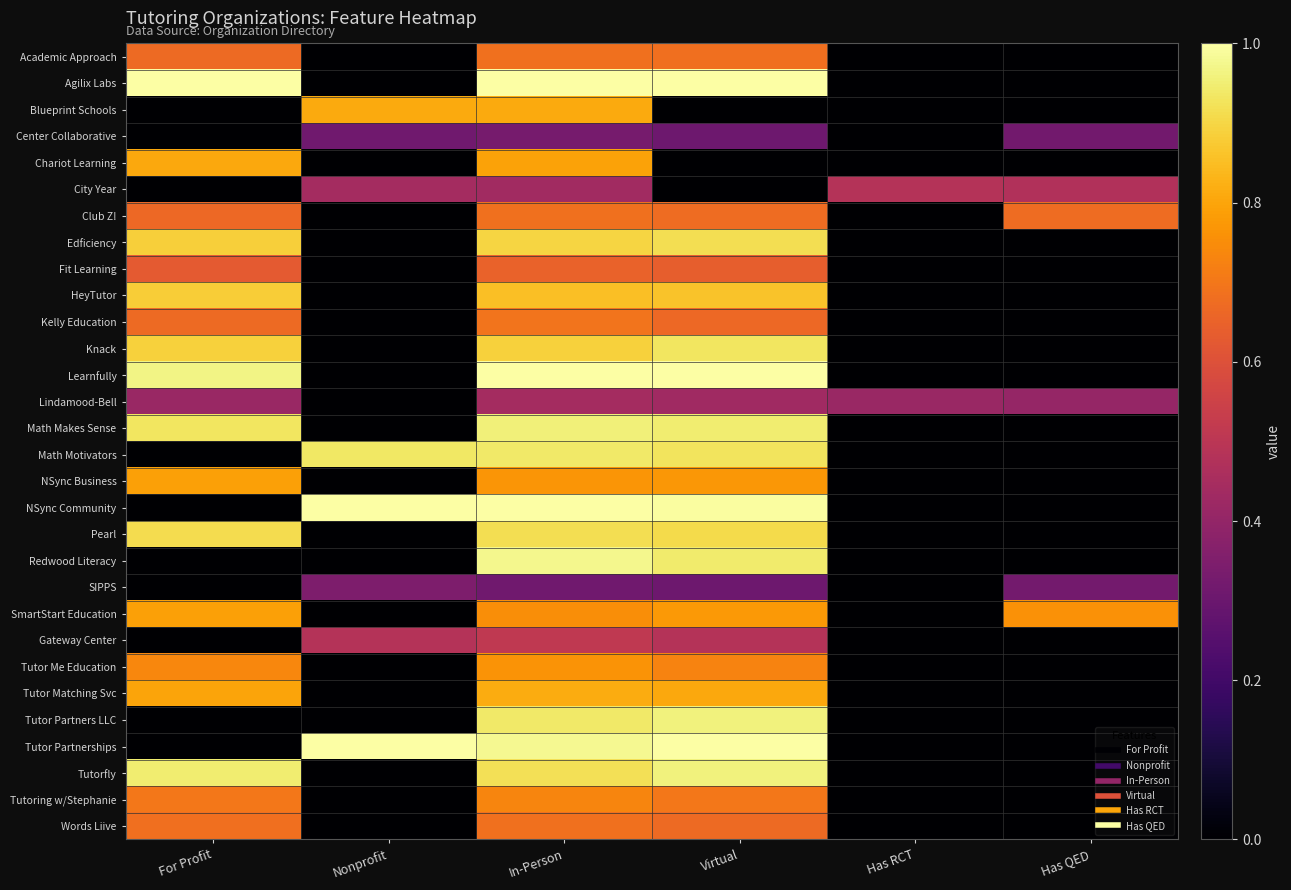

What is the total value across all series at Nonprofit?

5.3